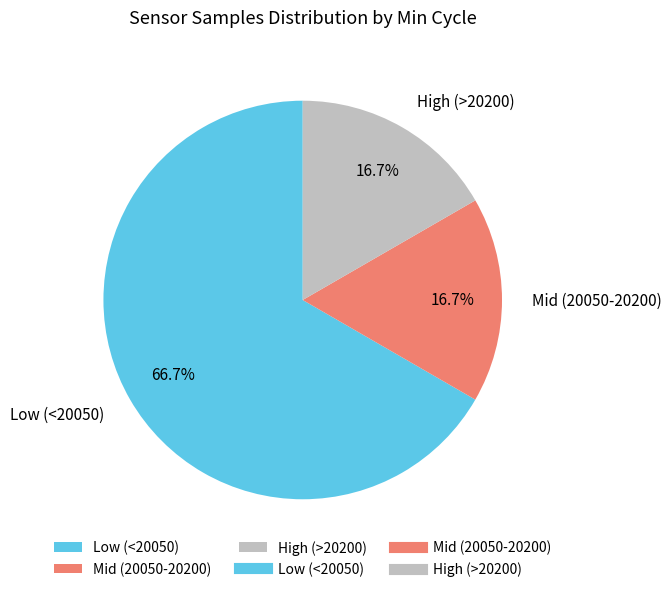

Approximately how many times larger is the value at Mid (20050-20200) compared to High (>20200)?

1.0